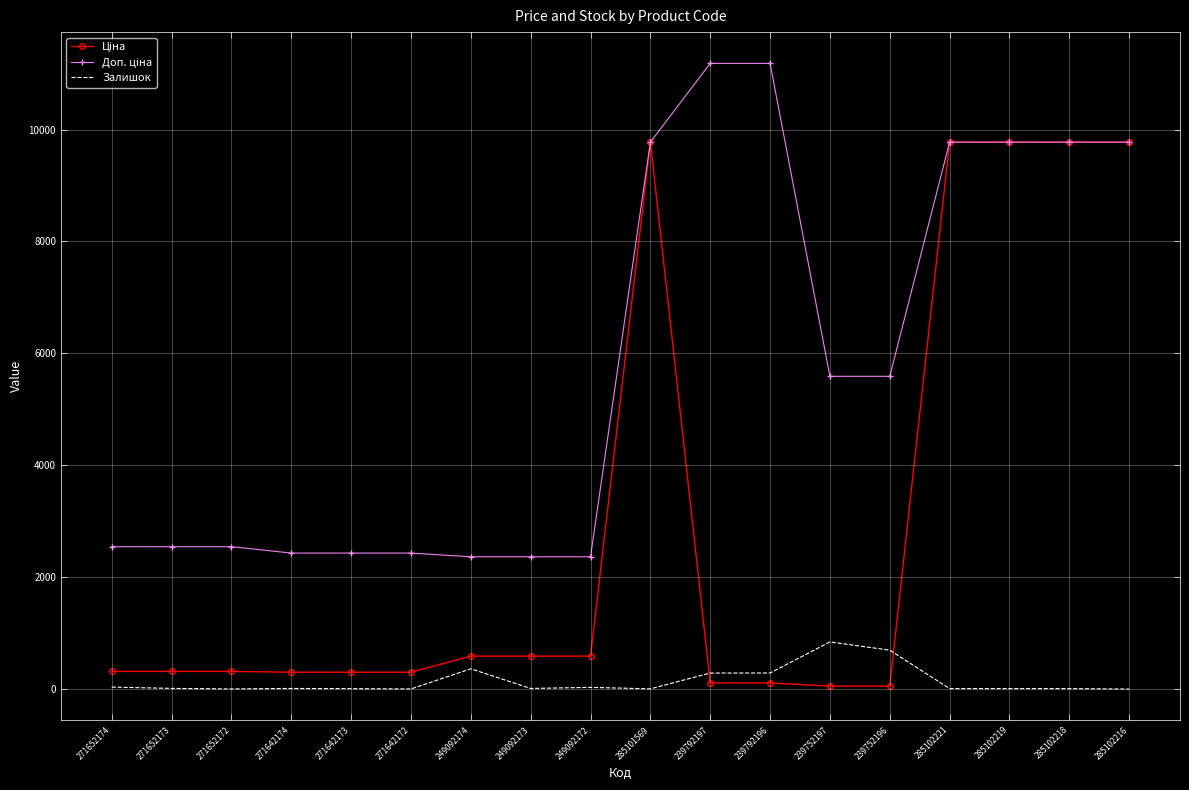

What is the greatest value displayed?

11182.0